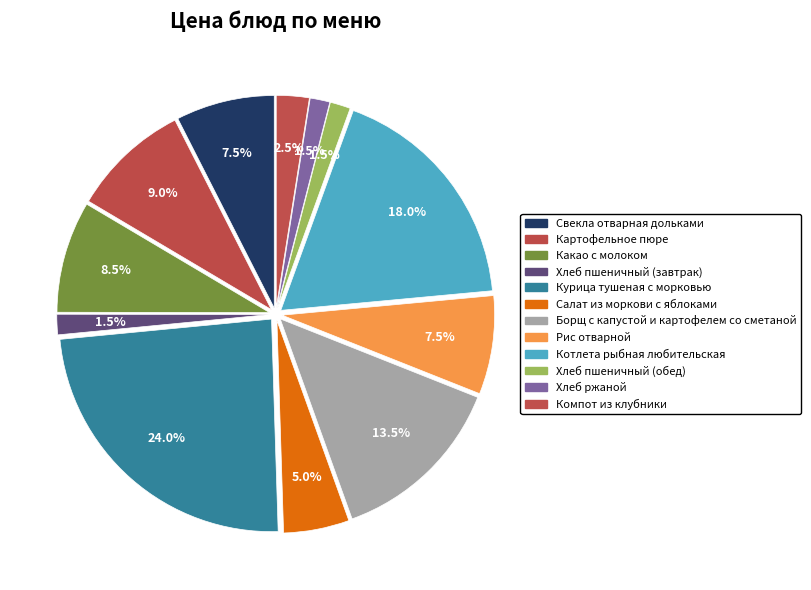

Count the number of slices in the pie.

12